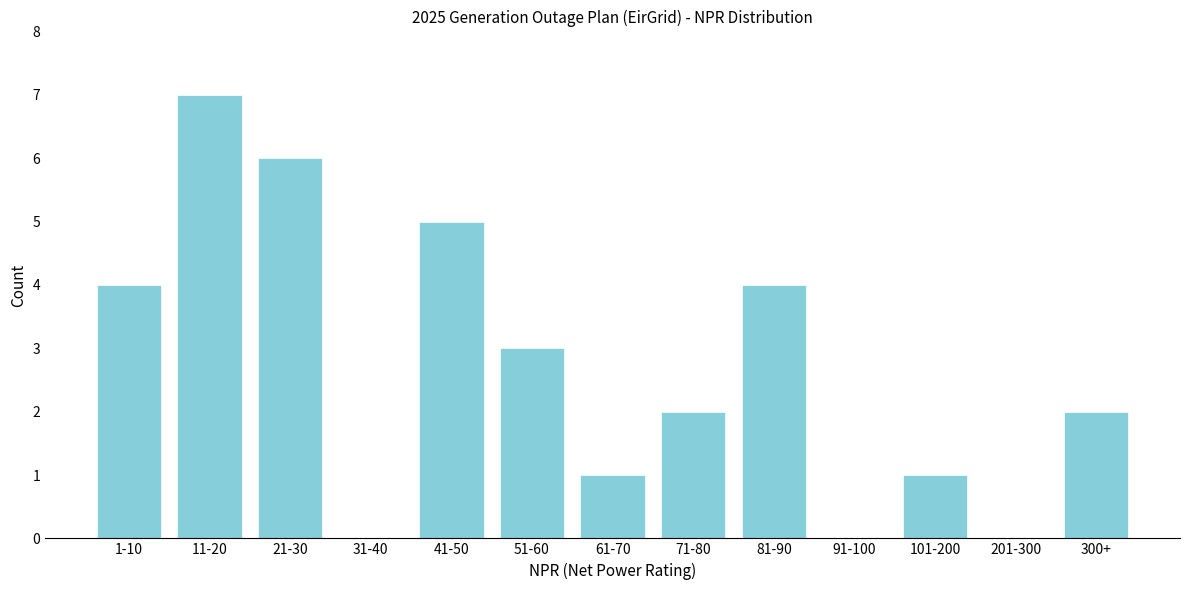

Reading left to right, what are all the values shown in this chart?

1-10=4	11-20=7	21-30=6	31-40=0	41-50=5	51-60=3	61-70=1	71-80=2	81-90=4	91-100=0	101-200=1	201-300=0	300+=2